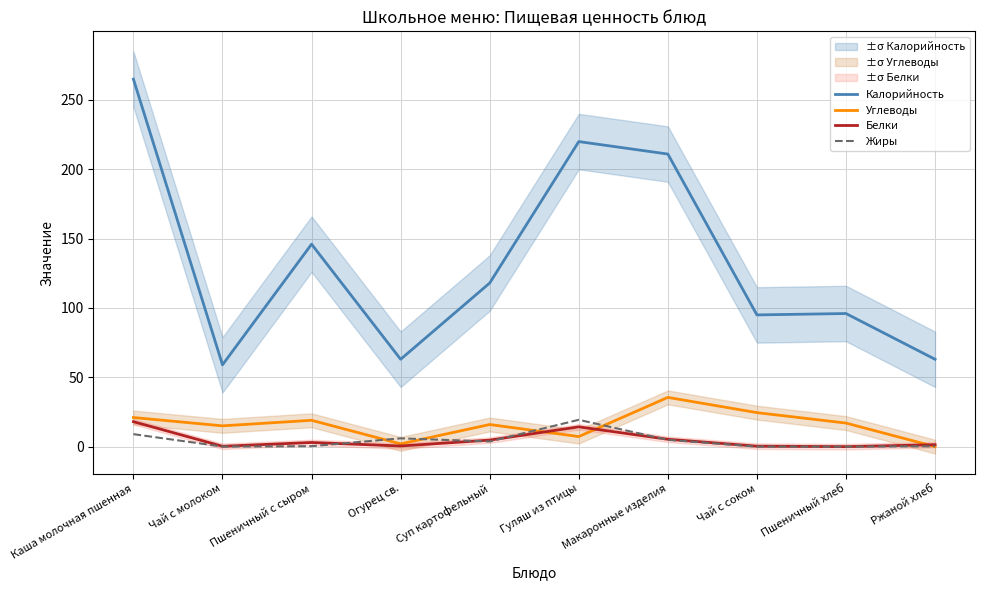

How many series are shown in this chart?

4